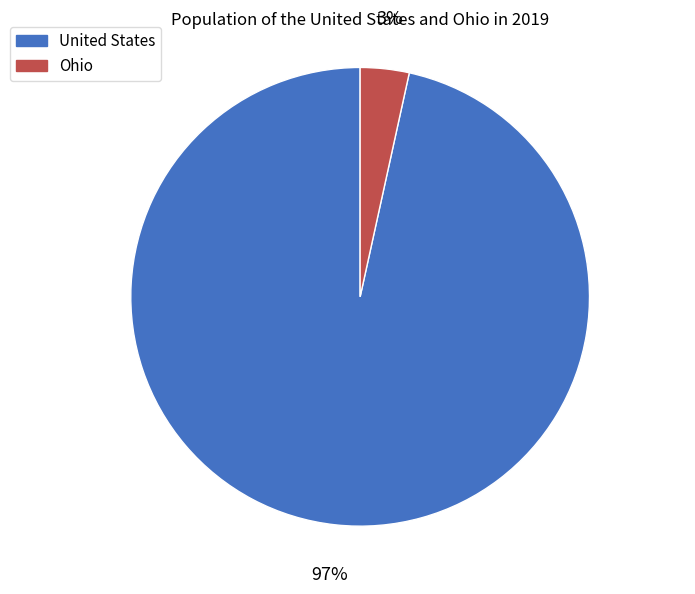

Is the sum of United States and Ohio greater than half?

Yes